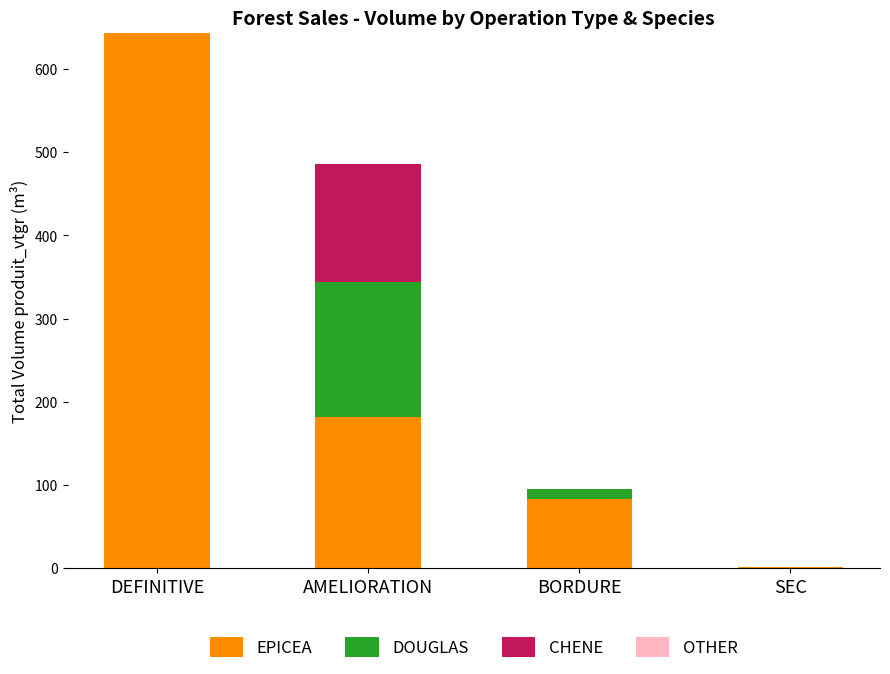

What is the sum of all EPICEA values?

910.0